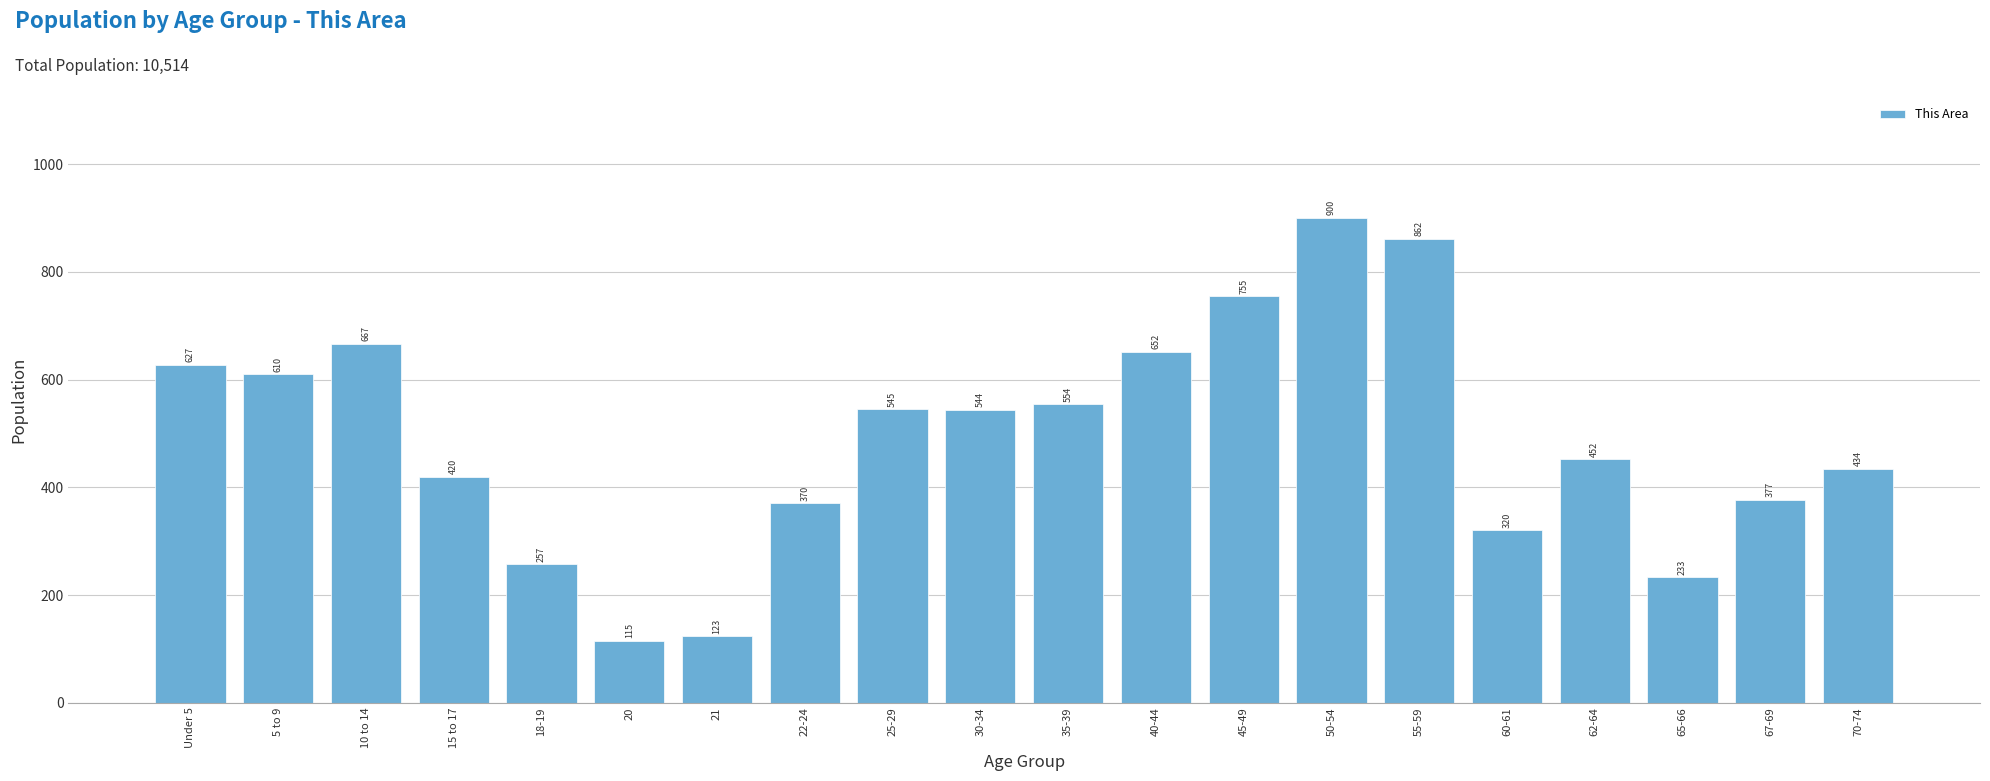

Reading left to right, what are all the values shown in this chart?

627	610	667	420	257	115	123	370	545	544	554	652	755	900	862	320	452	233	377	434